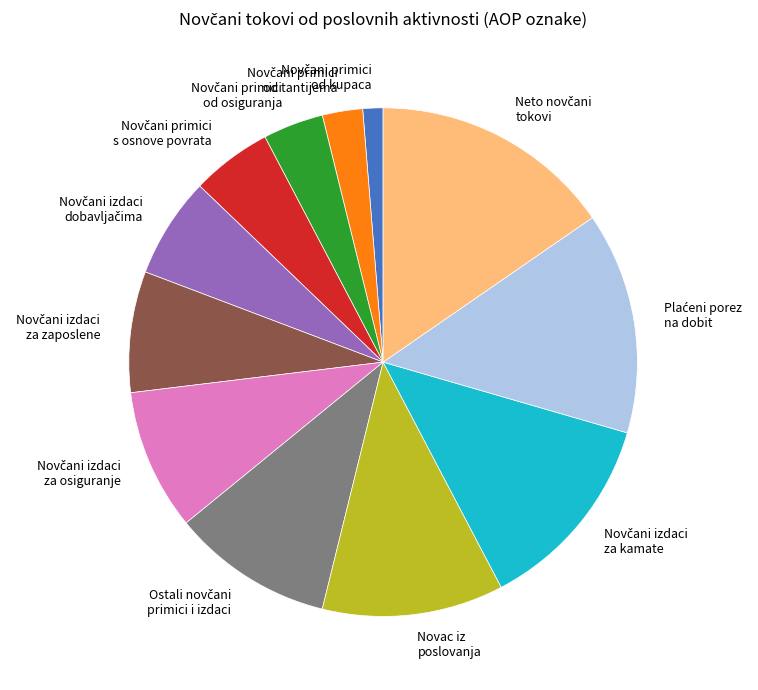

Does any single category account for the majority?

No